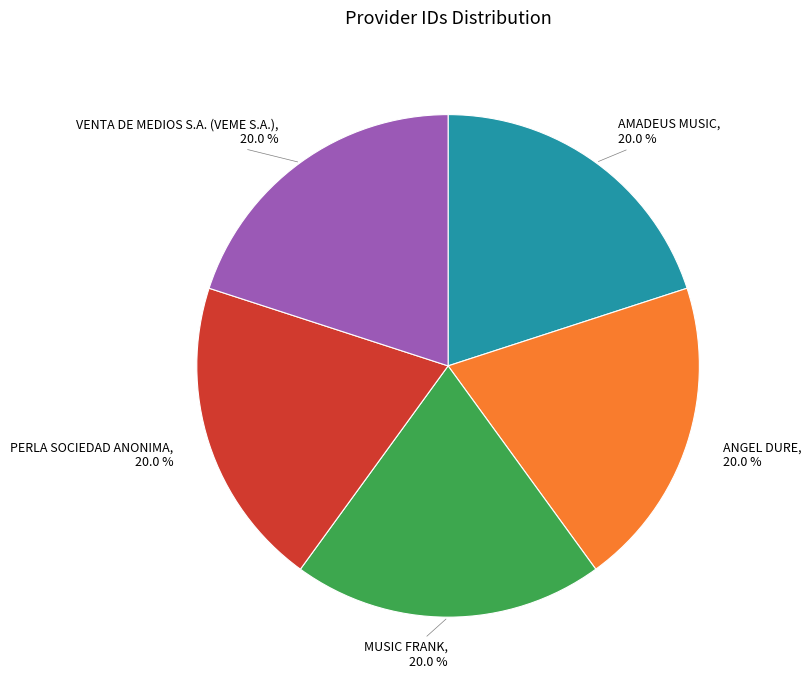

Approximately how many times larger is the value at AMADEUS MUSIC, 20.0 % compared to ANGEL DURE, 20.0 %?

1.0